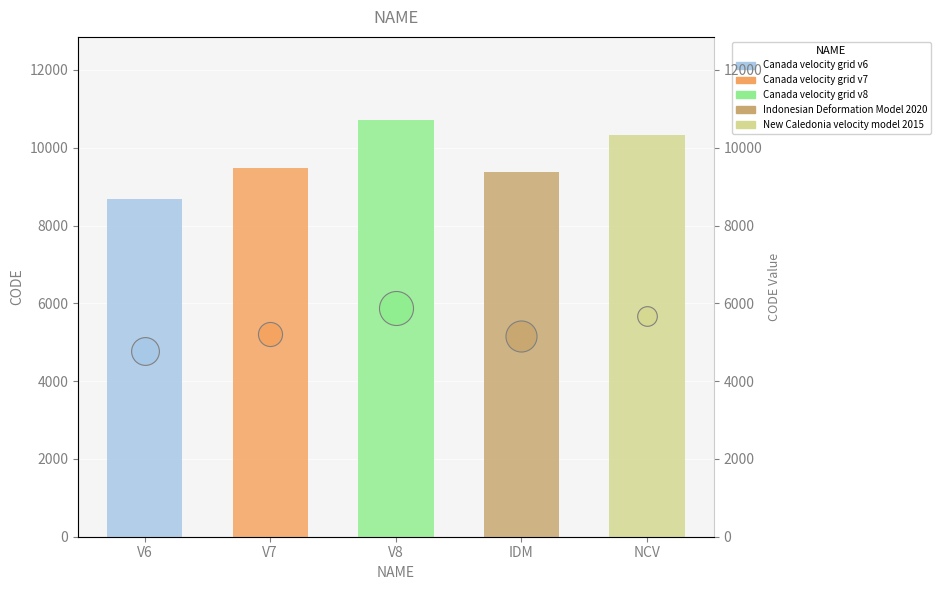

What is the ratio of the value at V8 to the value at IDM?

1.1